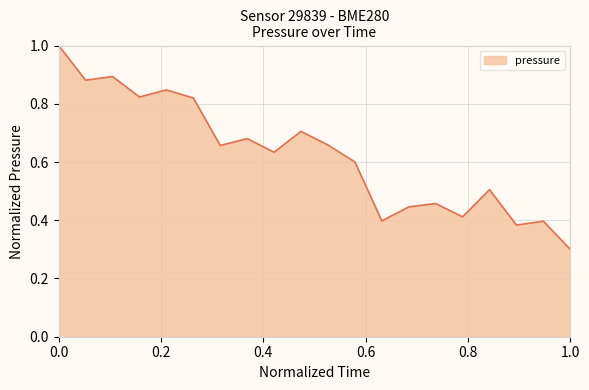

What is the minimum value shown in the chart?

0.3